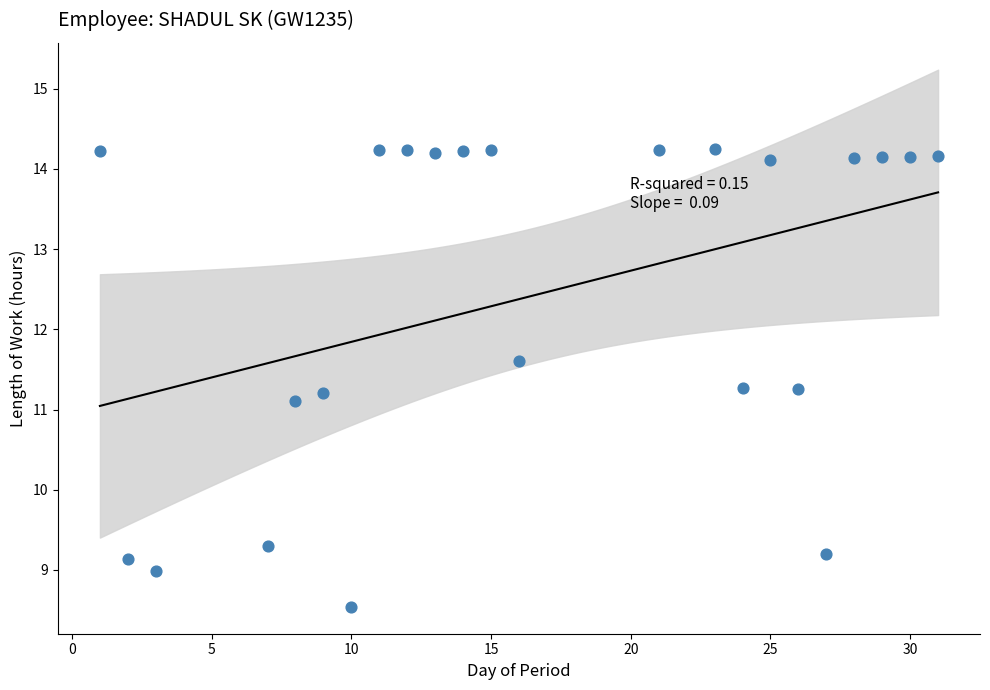

What is the range of Y values (max minus min)?

5.7